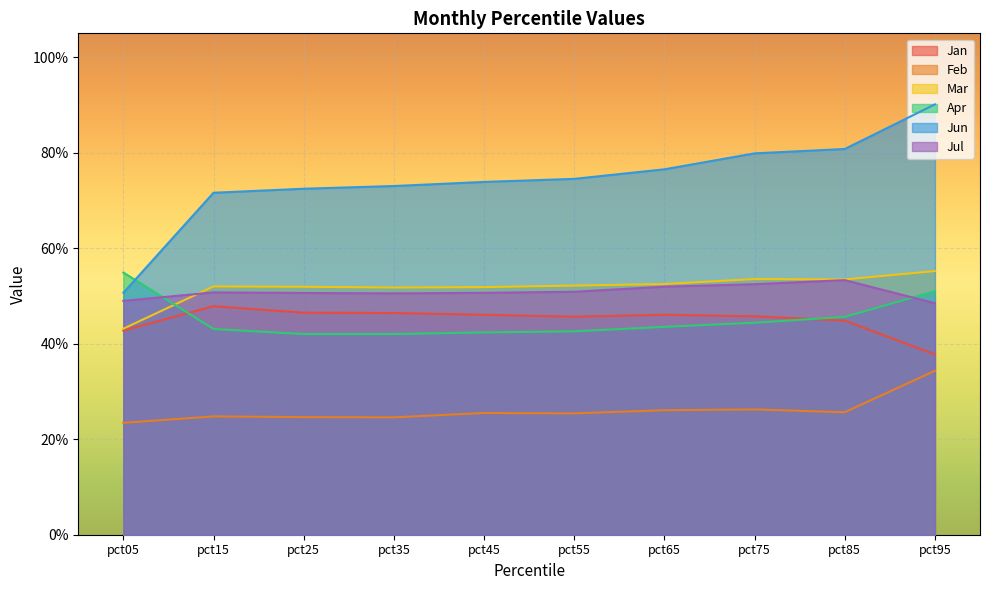

Which series has the largest range (max minus min)?

Jun